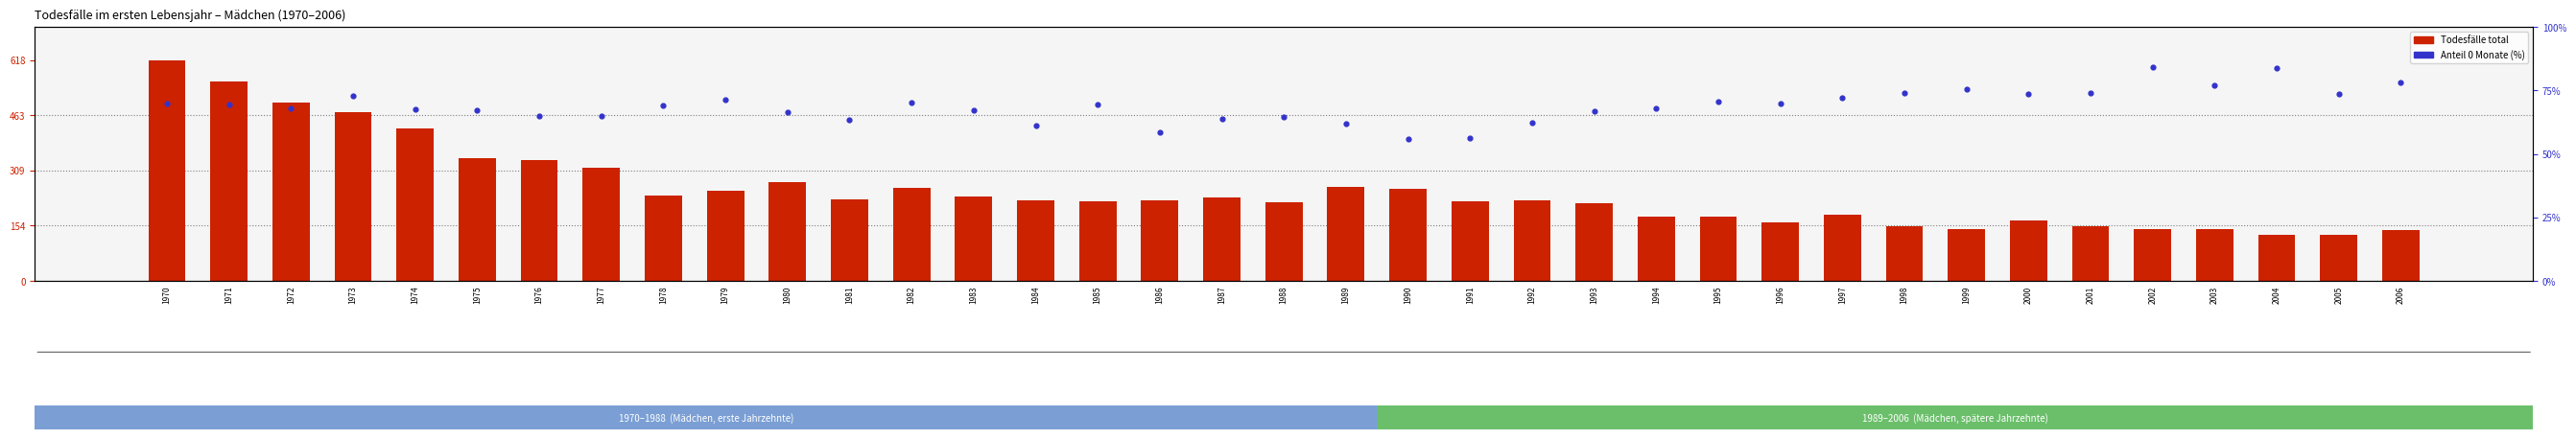

At how many categories does at least one series exceed 549?

2